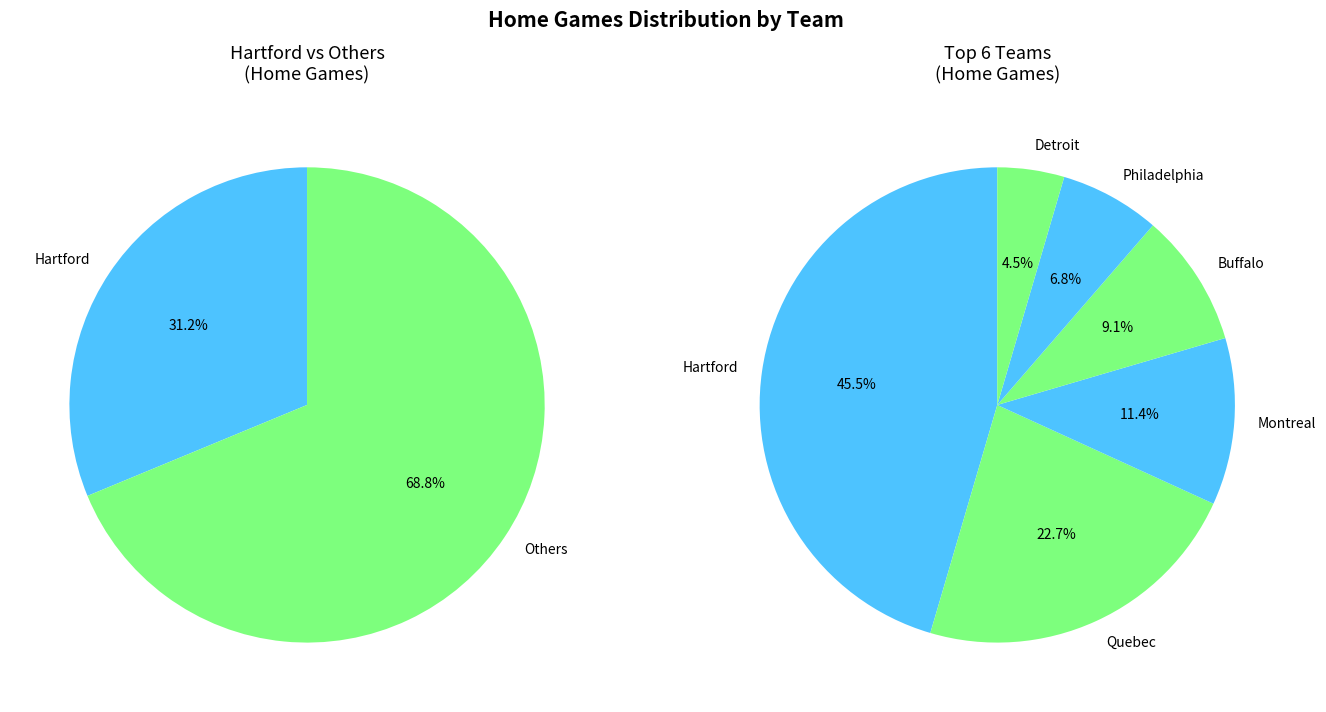

Is the sum of Winnipeg and Buffalo greater than half?

No